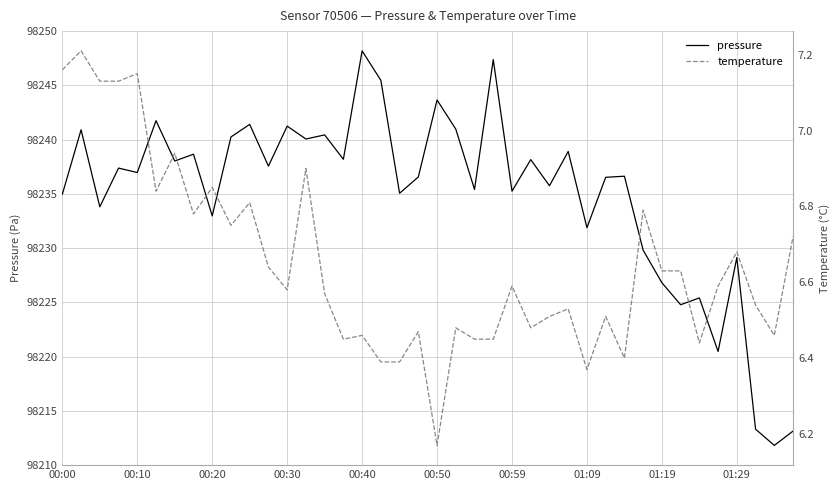

What is the highest value of the temperature series?

7.2